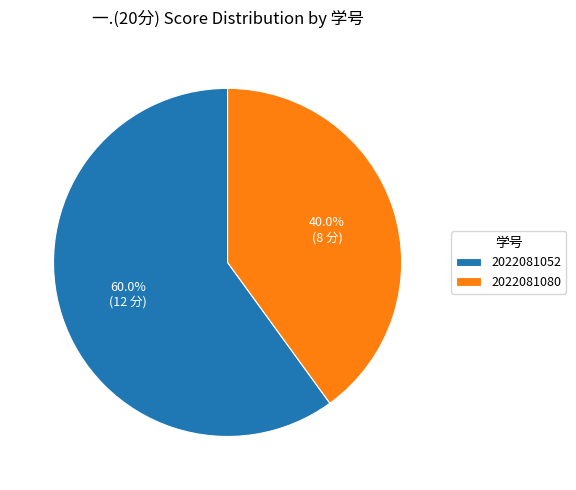

Which slice is the largest?

2022081052